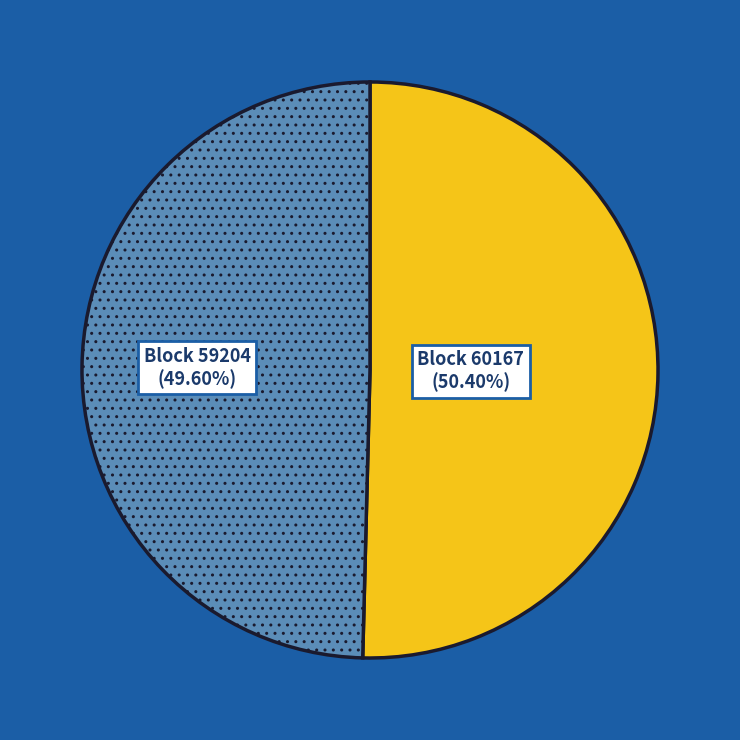

Does any single category account for the majority?

Yes